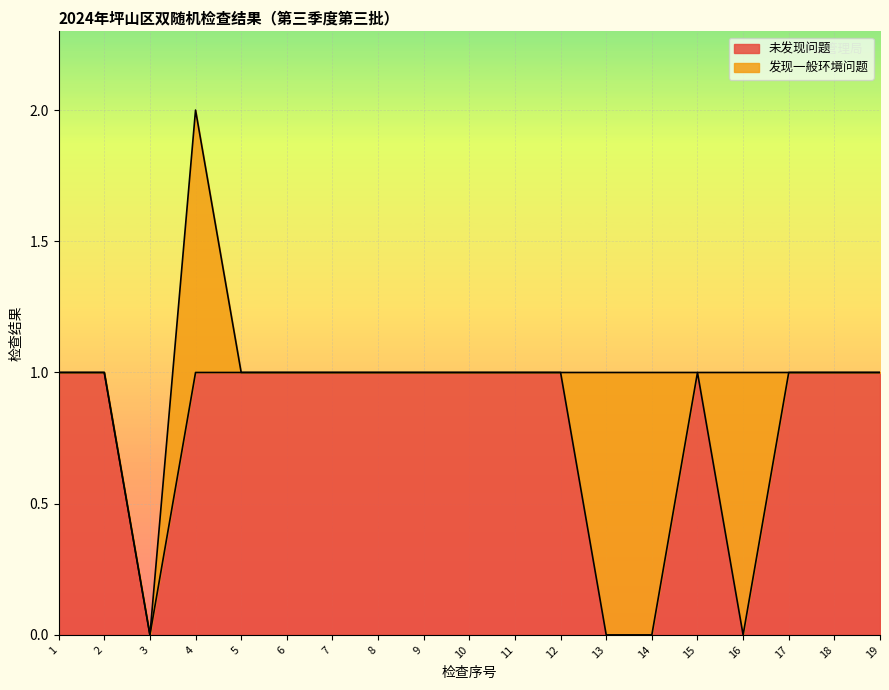

Rank the categories by value from lowest to highest.

3, 13, 14, 16, 1, 2, 4, 5, 6, 7, 8, 9, 10, 11, 12, 15, 17, 18, 19